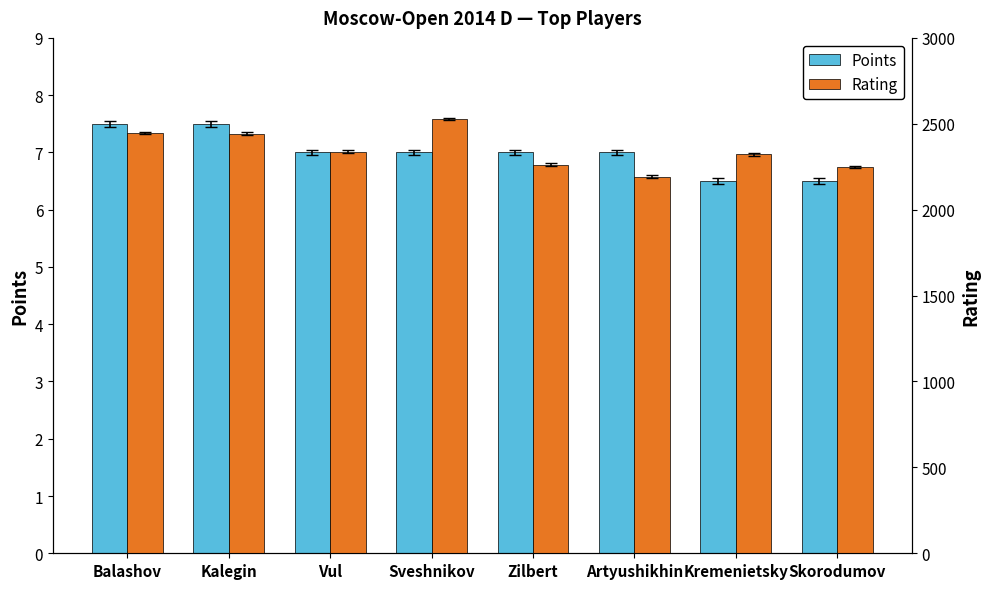

Which series has the largest range (max minus min)?

Rating